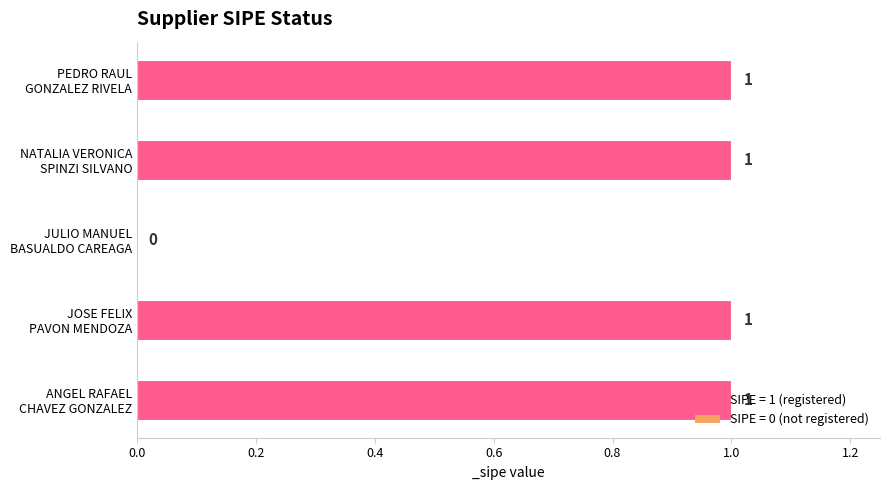

What is the sum of all values?

4